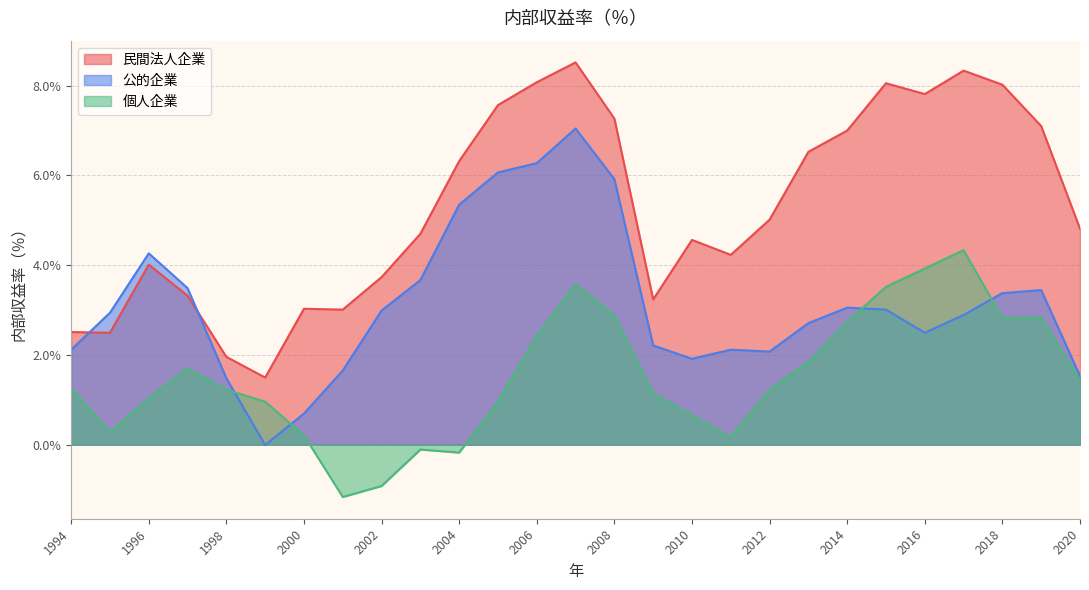

What is the smallest value displayed?

-1.2